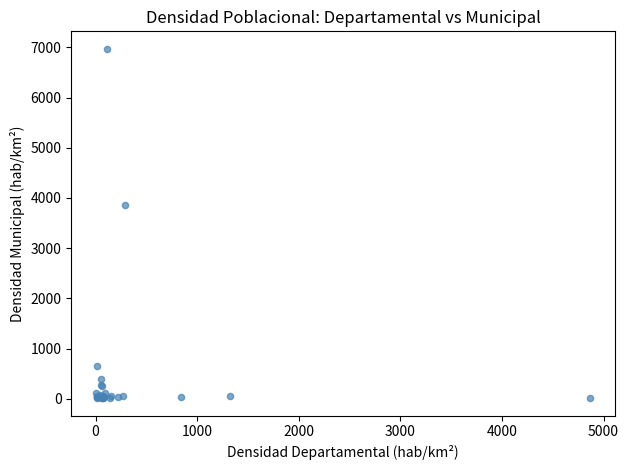

What Y value in the scatter plot is closest to 3490?

3854.2